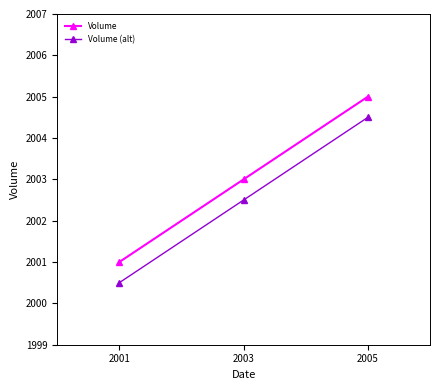

Where is Volume (alt) nearest to the value 2002?

2003